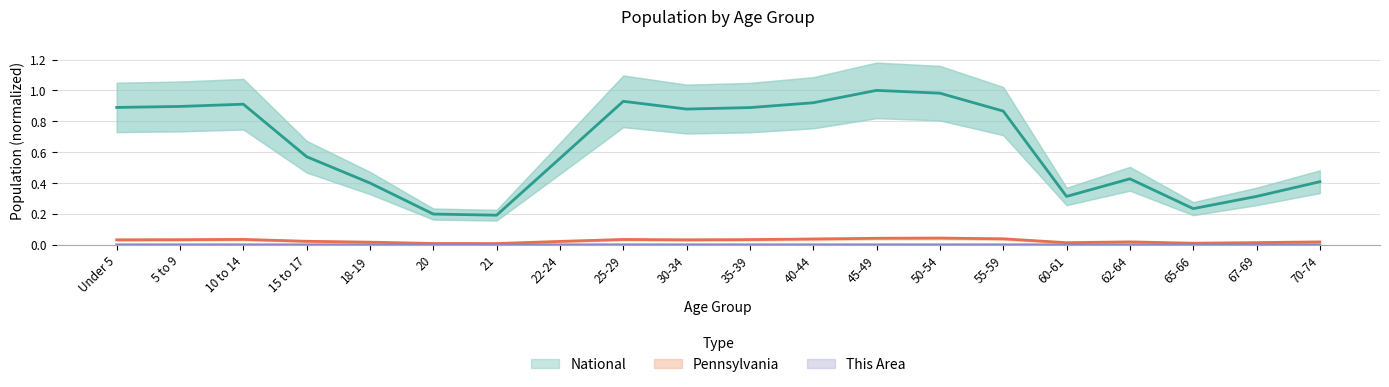

How many interior local peaks does the National series have?

4